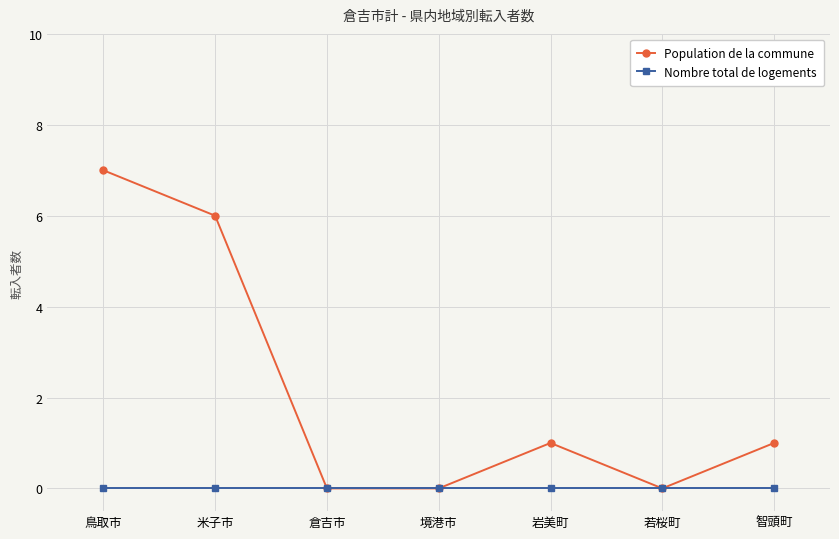

The Population de la commune series shows 6 at 米子市. True or false?

True